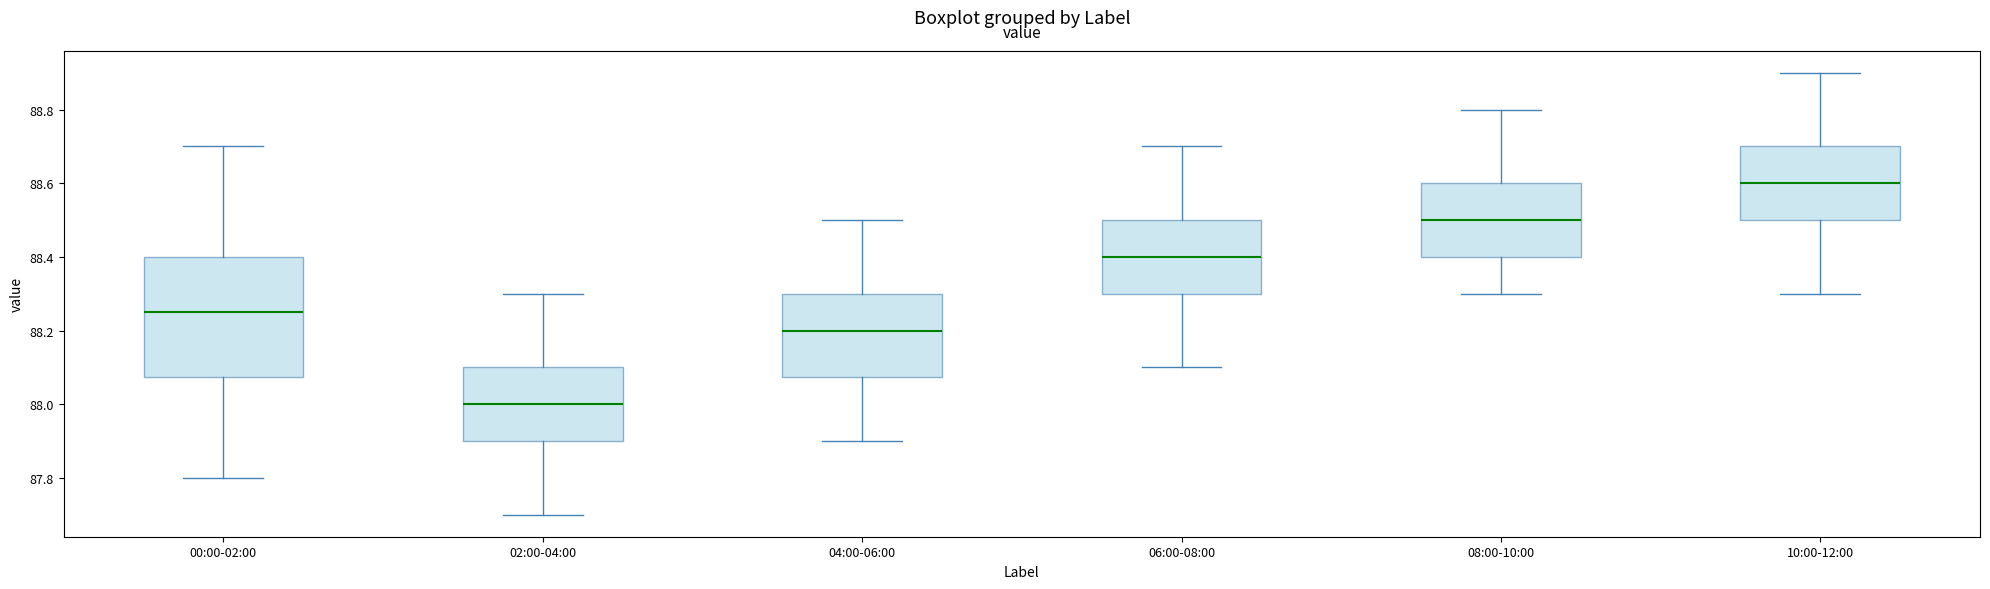

Where is the upper edge of the box for 04:00-06:00 on the y-axis? The values are not printed on the chart, so give them approximately, as read against the axis.

88.30